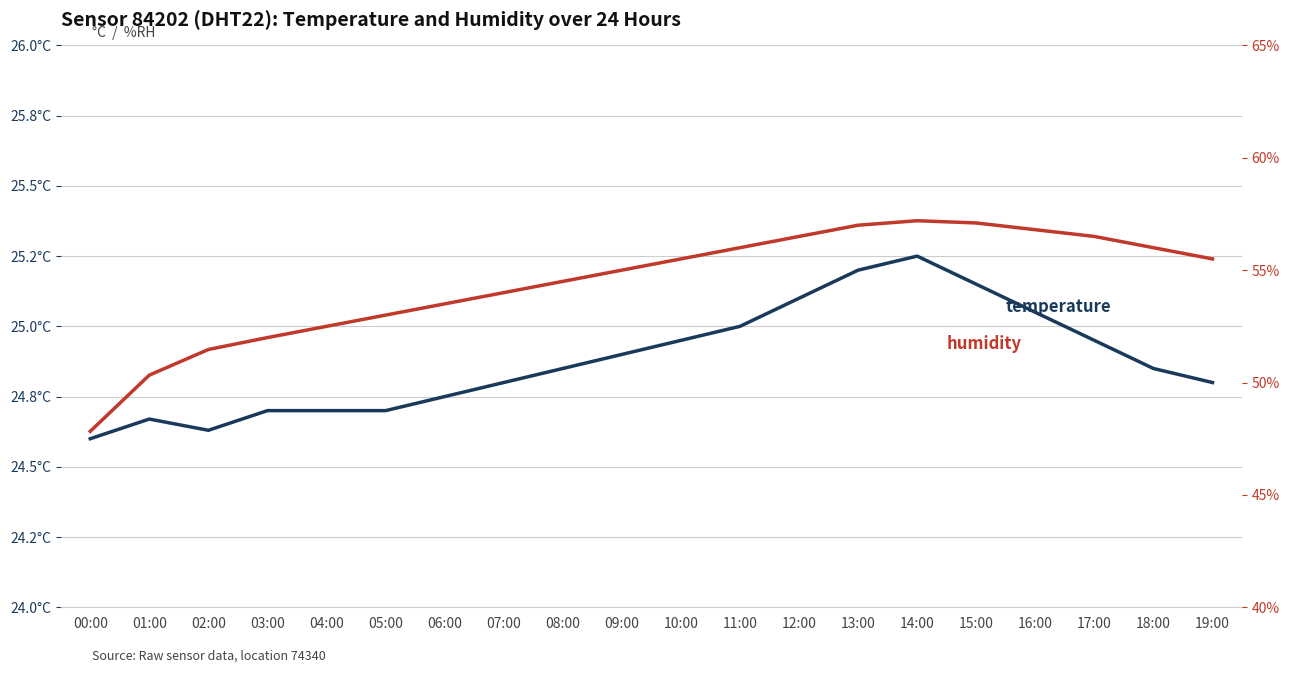

What is the approximate value of humidity at 16:00?

56.8